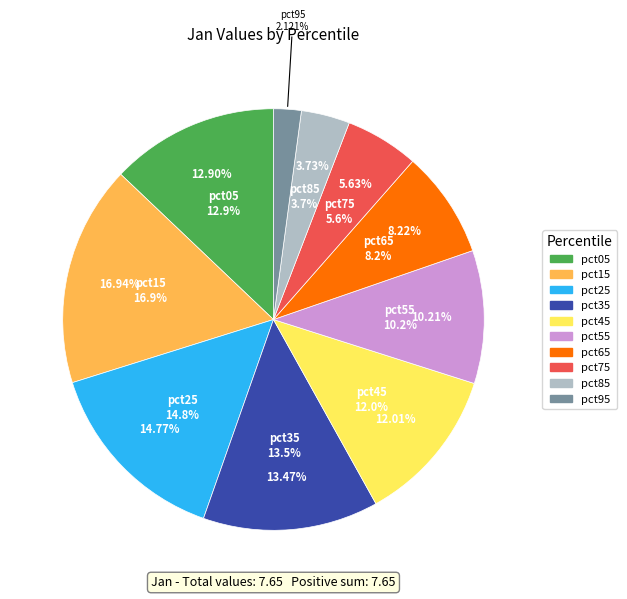

How much of the chart is everything except pct15?

83.1%